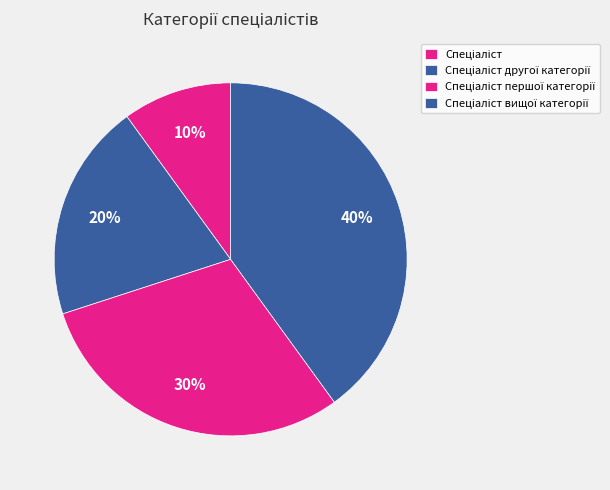

What percentage is NOT represented by Спеціаліст другої категорії?

80.0%